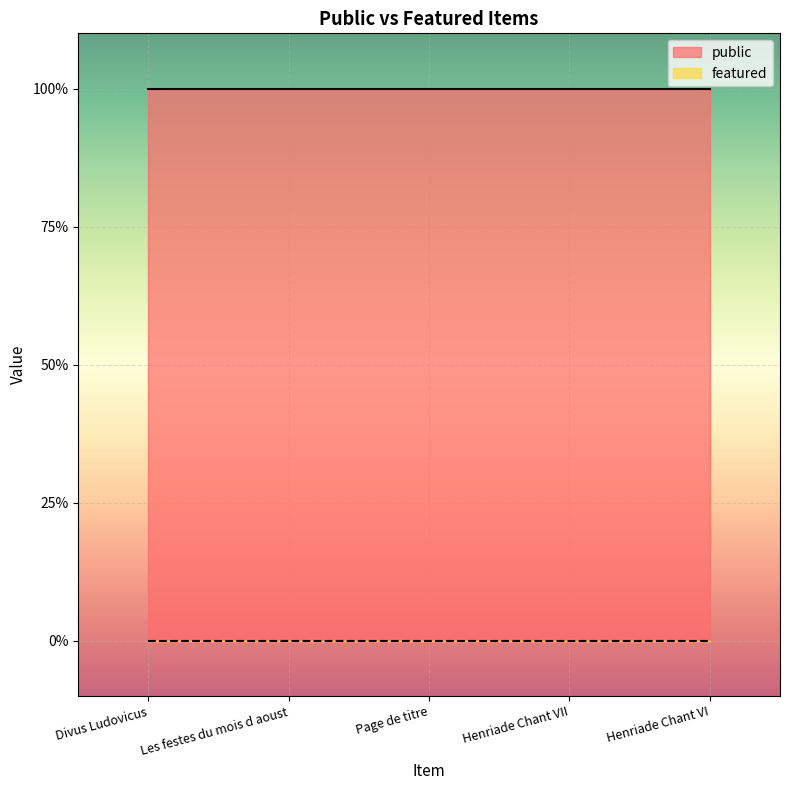

At which label is public closest to 1?

Divus Ludovicus